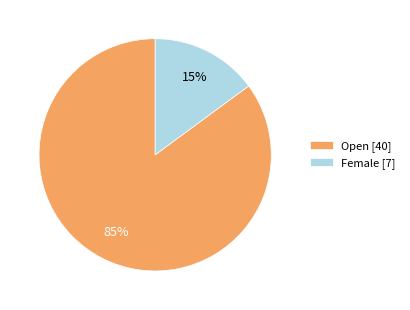

Is the sum of Female [7] and Open [40] greater than half?

Yes